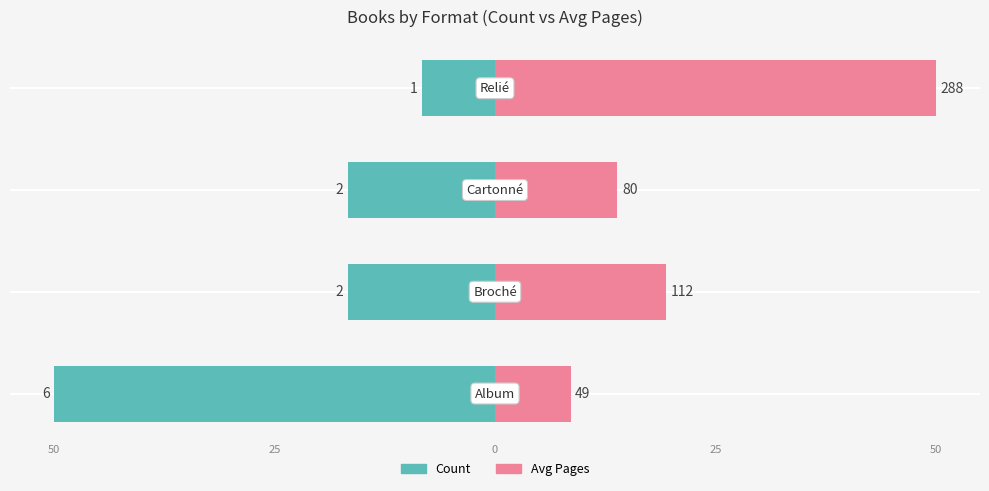

How many bars are there in each group?

2